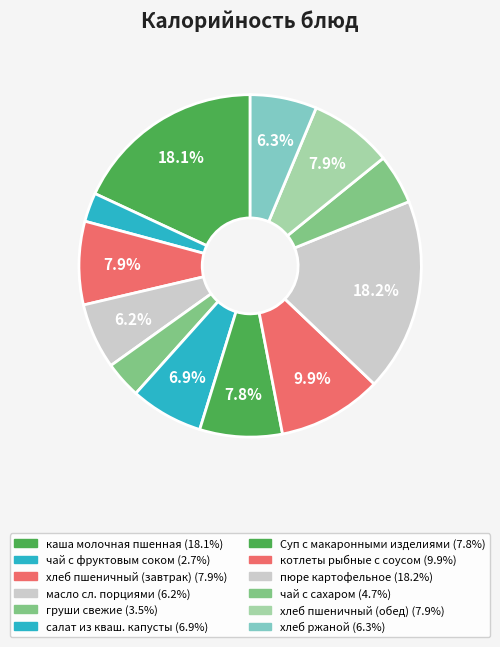

The каша молочная пшенная slice represents 18% of the pie. True or false?

True